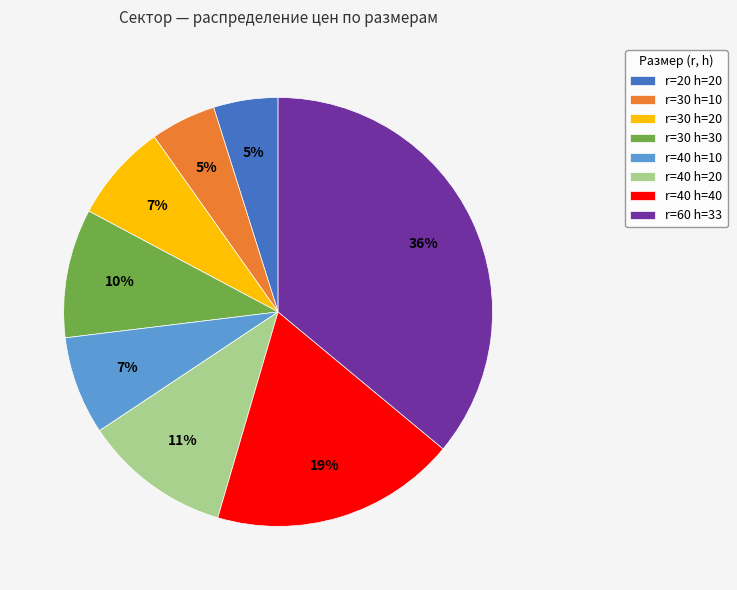

What is the largest slice in the pie chart?

r=60 h=33